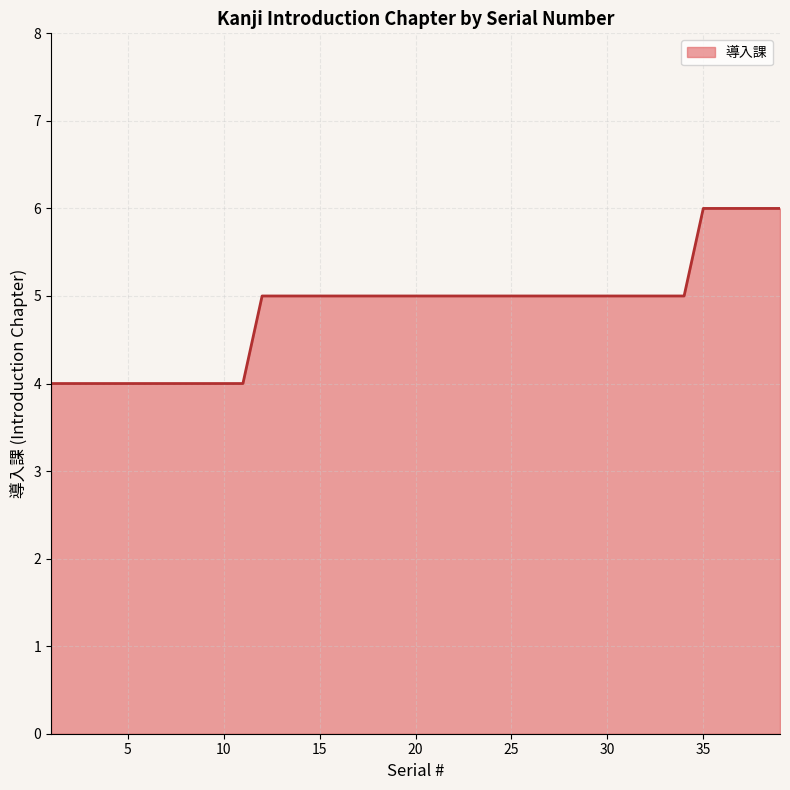

What is the greatest value displayed?

6